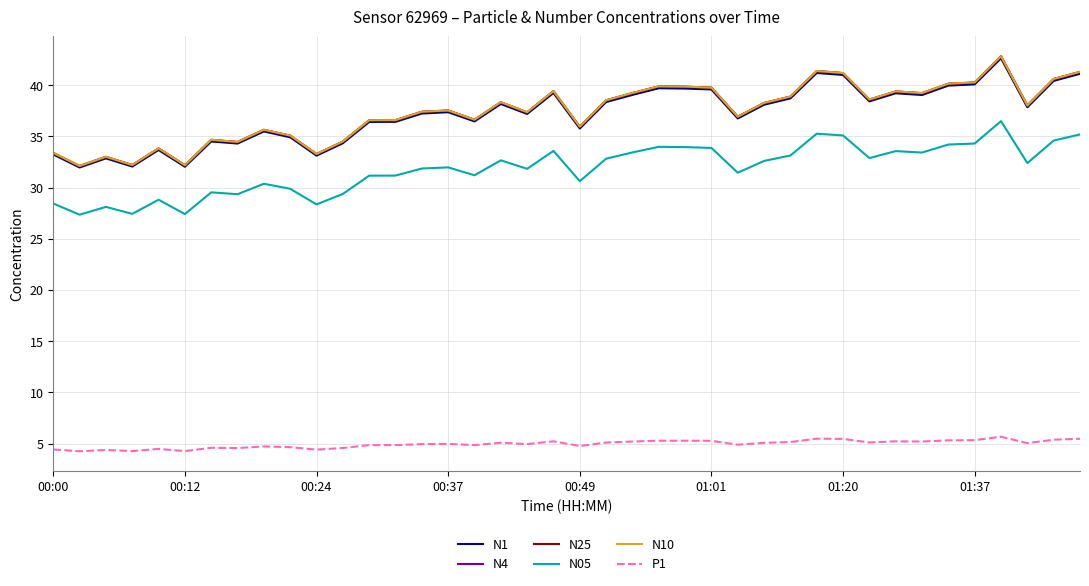

What is the lowest value of the N25 series?

32.1